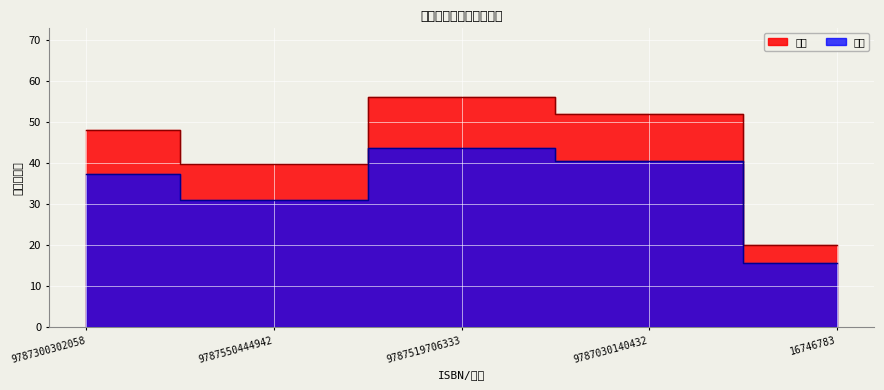

True or false: 实收 and 单价 cross at least once.

False